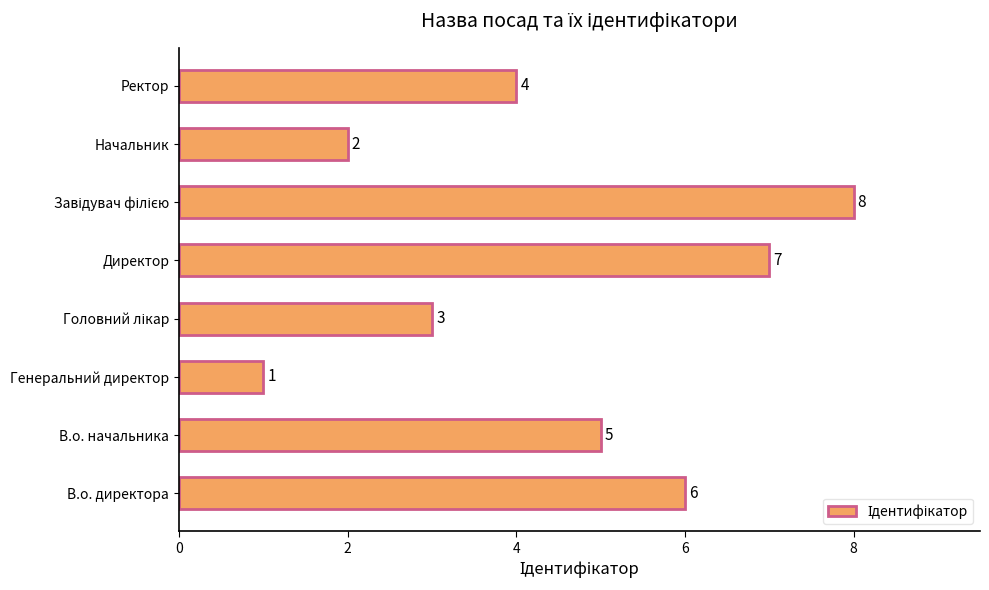

What is the sum of all values?

36